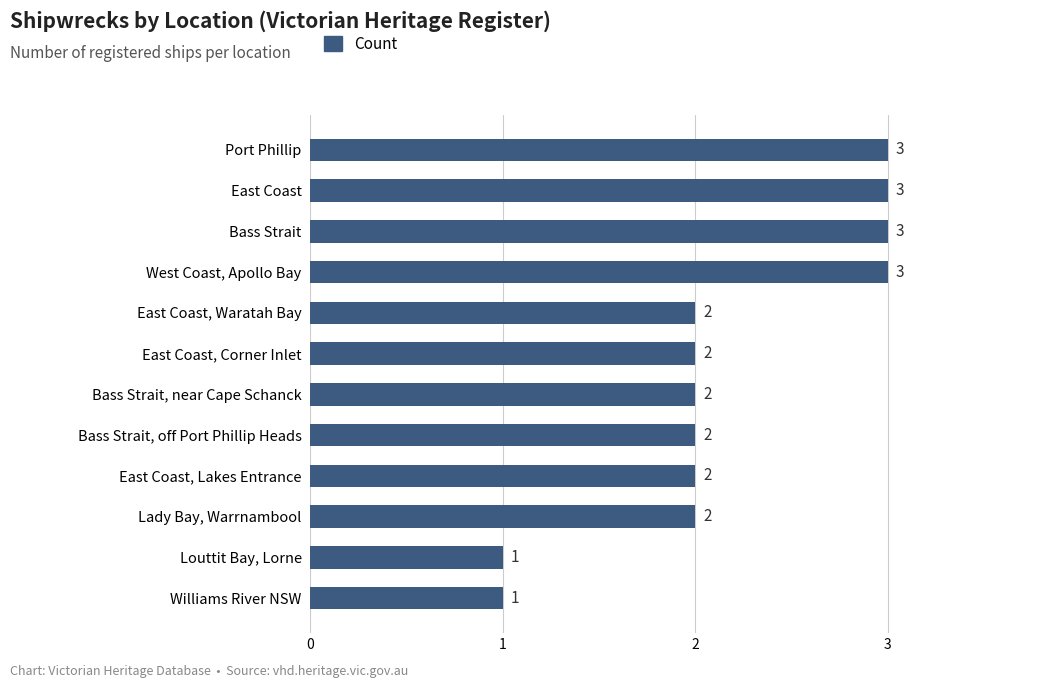

Approximately how many times larger is the value at Bass Strait, off Port Phillip Heads compared to Lady Bay, Warrnambool?

1.0